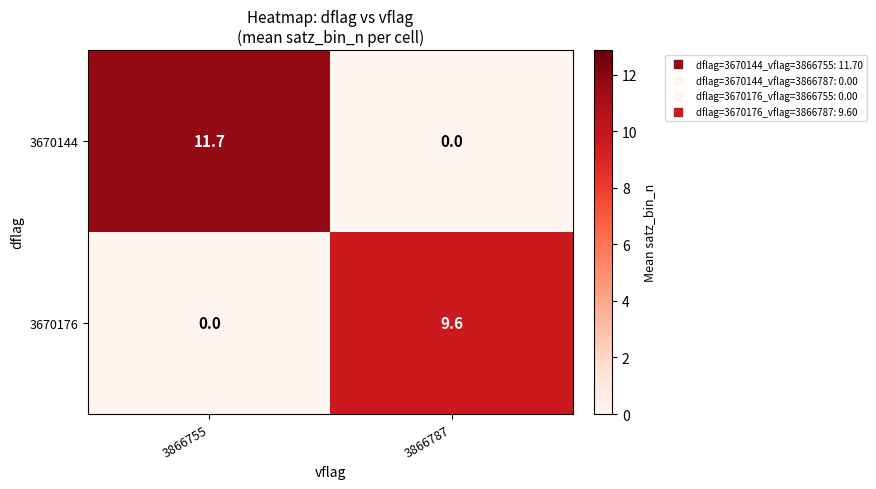

Is it true that 3670144 equals 11.7 at 3866755?

True